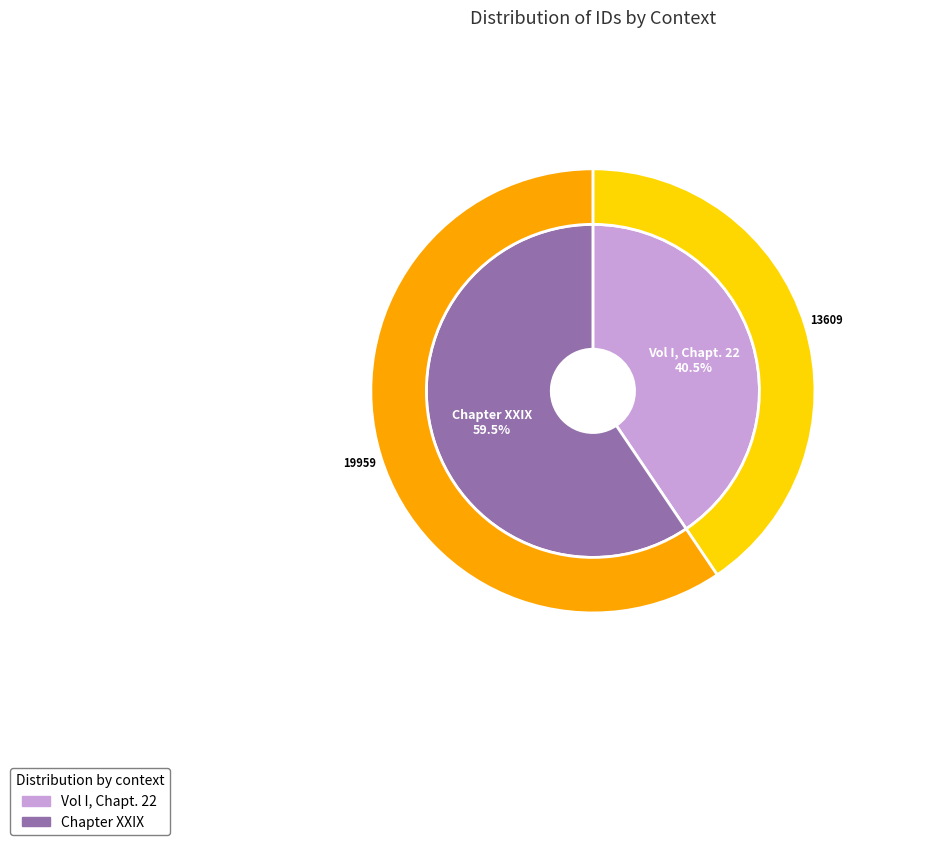

True or false: Vol I, Chapt. 22 accounts for 29% of the total.

False